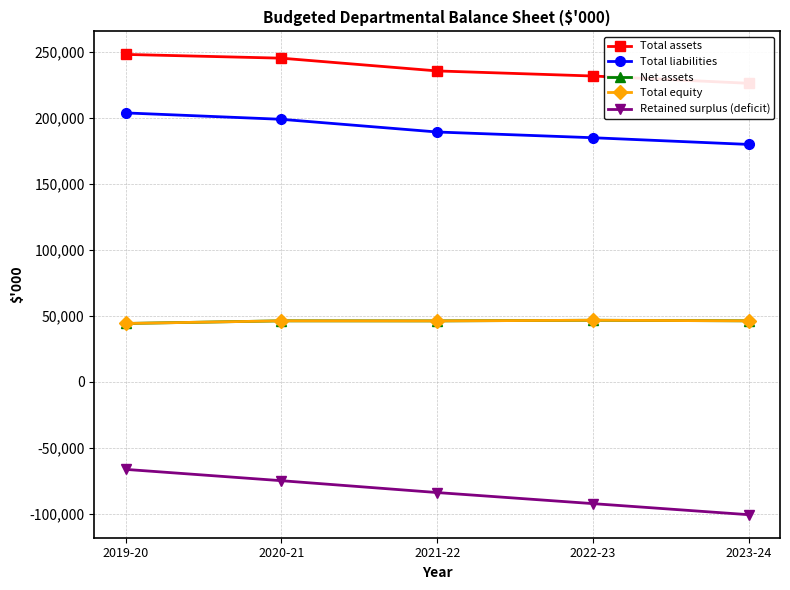

True or false: Total assets has more than 2 interior local peaks.

False